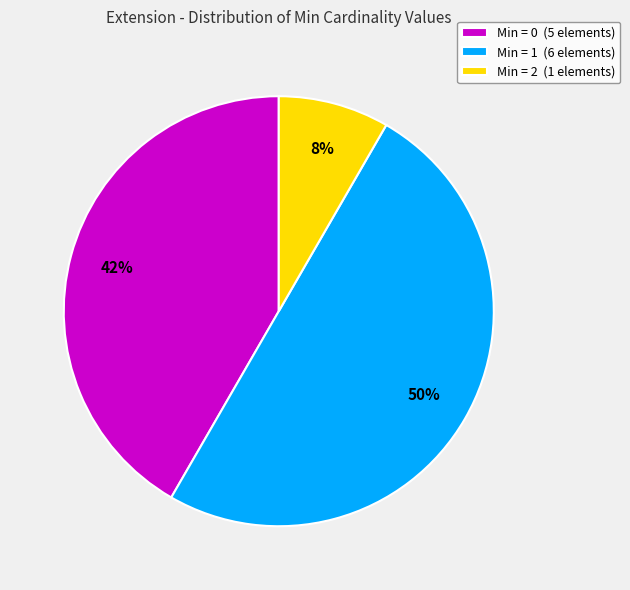

To the nearest percent, what is the difference between the largest and smallest slice percentages?

42%